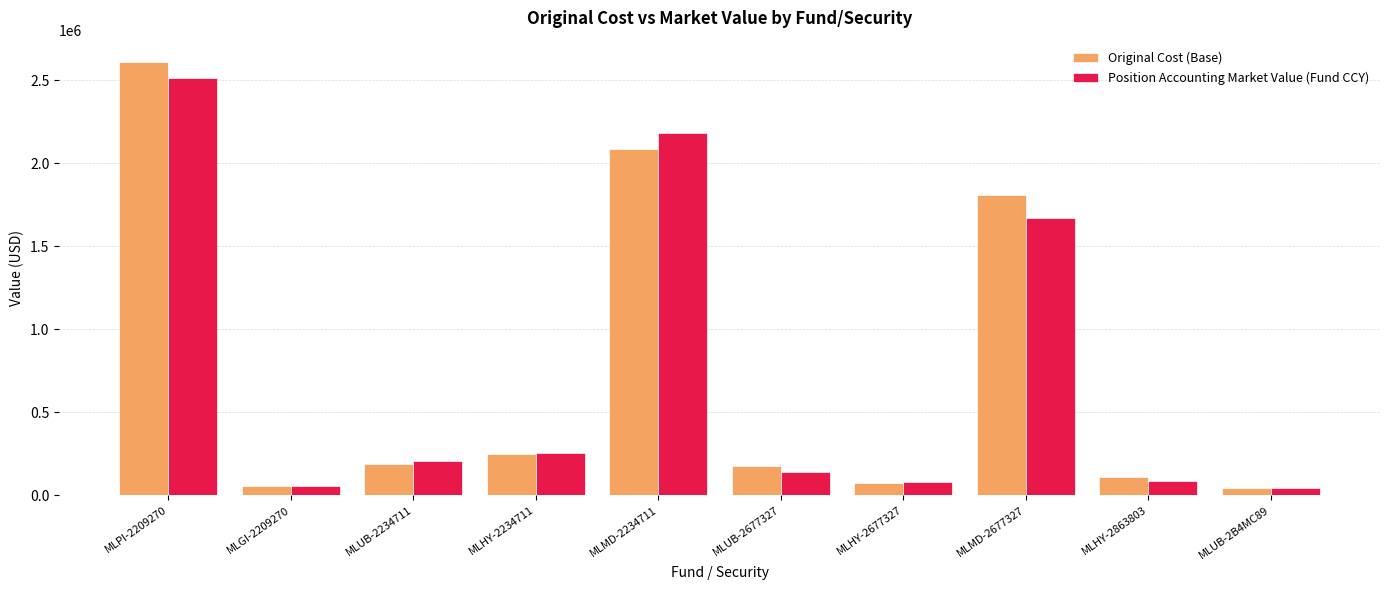

What is the maximum value for Original Cost (Base)?

2608162.5